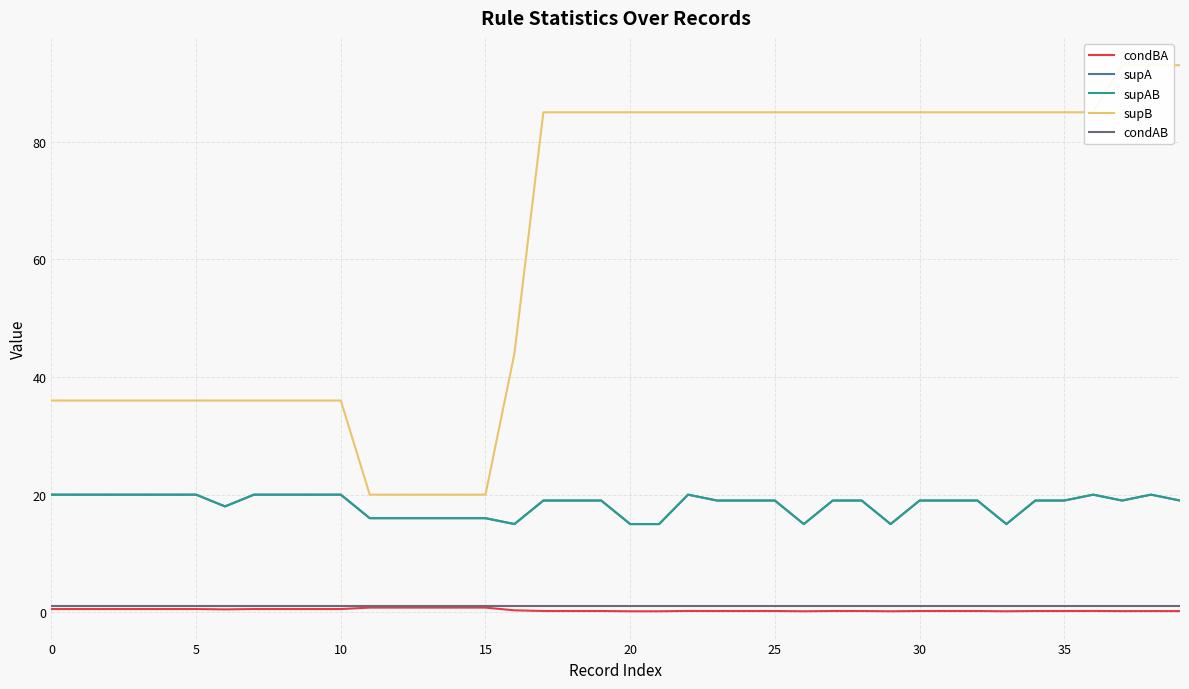

What is the sum of all supB values?

2519.0